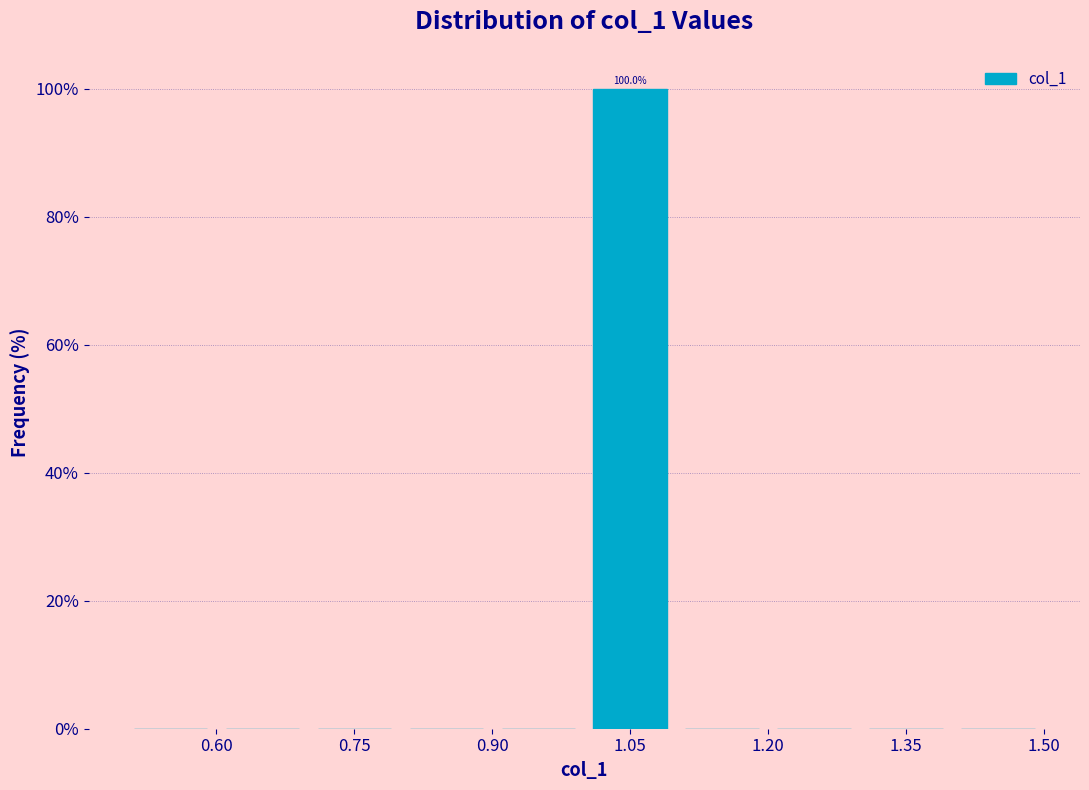

Over which range of the x-axis is the bar tallest?

1.0 to 1.1